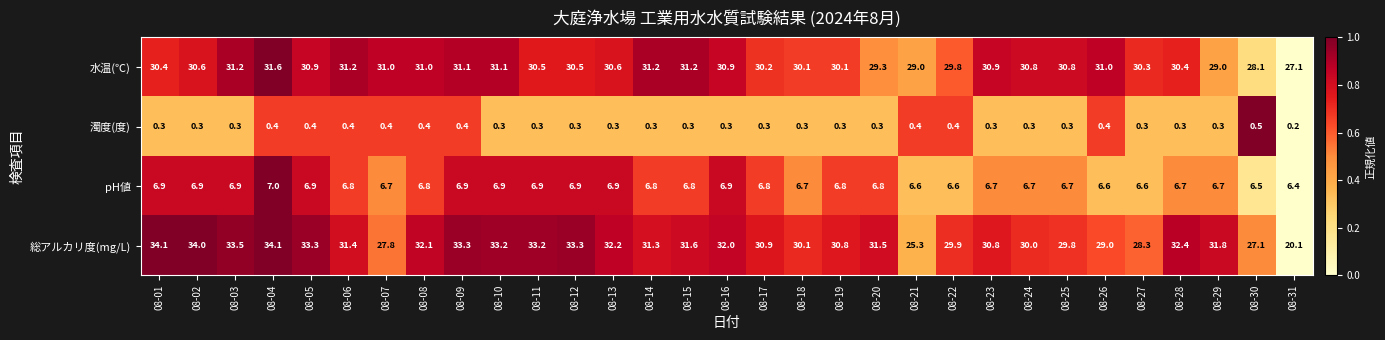

Which series has the largest total across all categories?

総アルカリ度(mg/L)